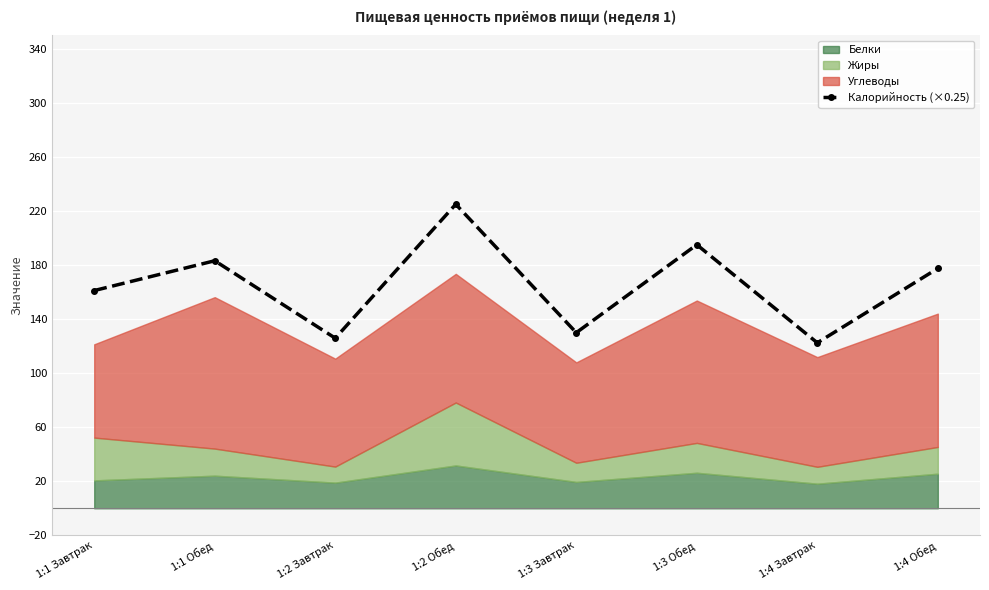

List the labels in order of value, smallest first.

1:4 Завтрак, 1:2 Завтрак, 1:3 Завтрак, 1:1 Завтрак, 1:4 Обед, 1:1 Обед, 1:3 Обед, 1:2 Обед